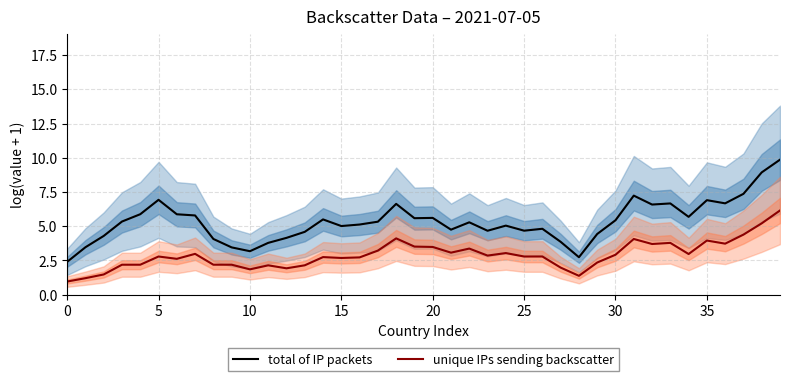

Which series changed the most between 17 and 33?

total of IP packets